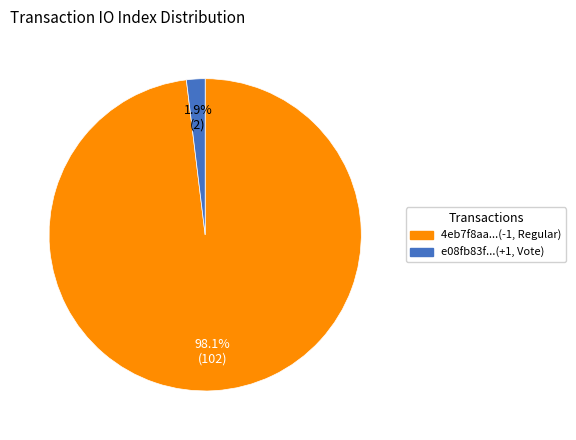

Is there any slice that represents more than half of the pie?

Yes